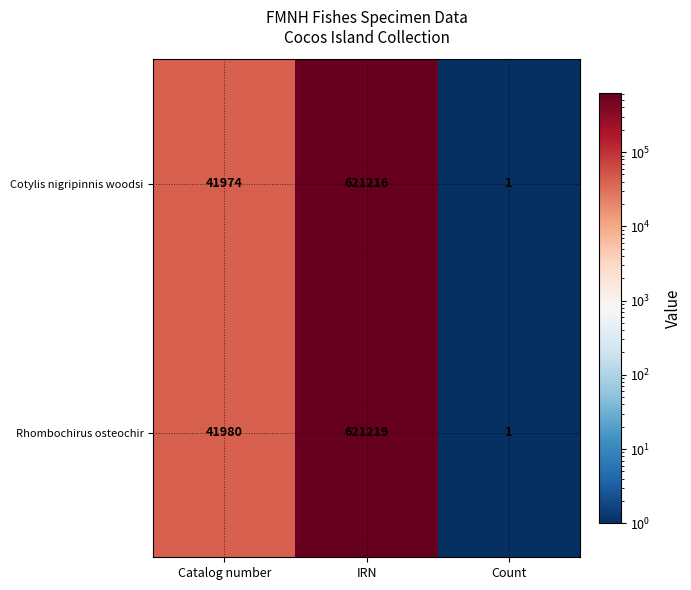

What is the highest value of the Cotylis nigripinnis woodsi series?

621216